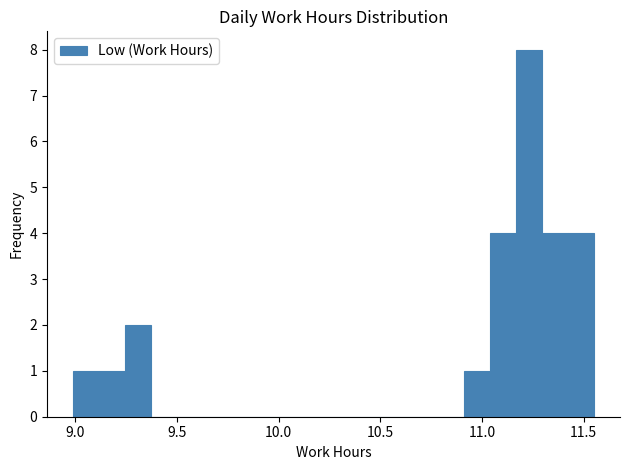

Around what value on the x-axis is the tallest bar? Give the approximate position of its centre, as read against the axis.

11.25